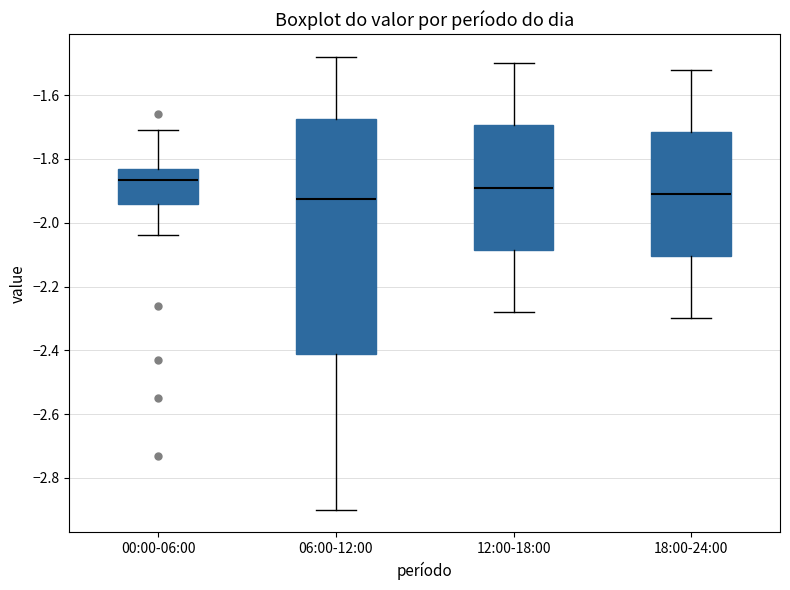

Reading left to right, transcribe this box plot: for each box, give where its median line is, the range the box spans, and where its two whiskers end, as read against the y-axis. The values are not printed on the chart, so give them approximately, as read against the axis.

00:00-06:00: median -1.86, box -1.94 to -1.82, whiskers -2.04 to -1.70
06:00-12:00: median -1.92, box -2.42 to -1.68, whiskers -2.90 to -1.48
12:00-18:00: median -1.88, box -2.08 to -1.70, whiskers -2.28 to -1.50
18:00-24:00: median -1.90, box -2.10 to -1.72, whiskers -2.30 to -1.52